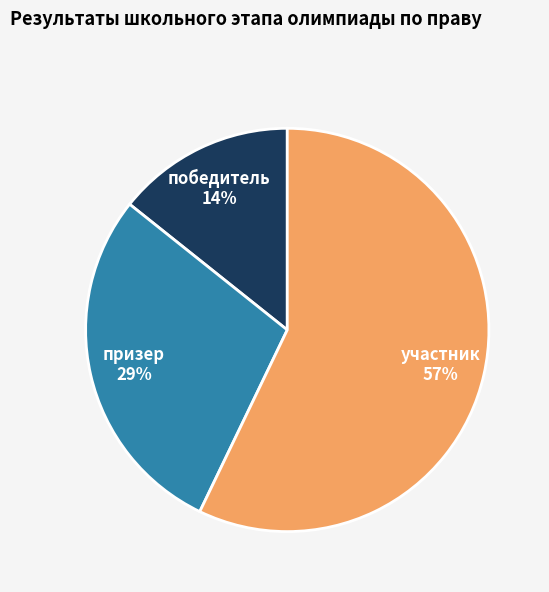

To the nearest percent, what portion does призер represent?

29%